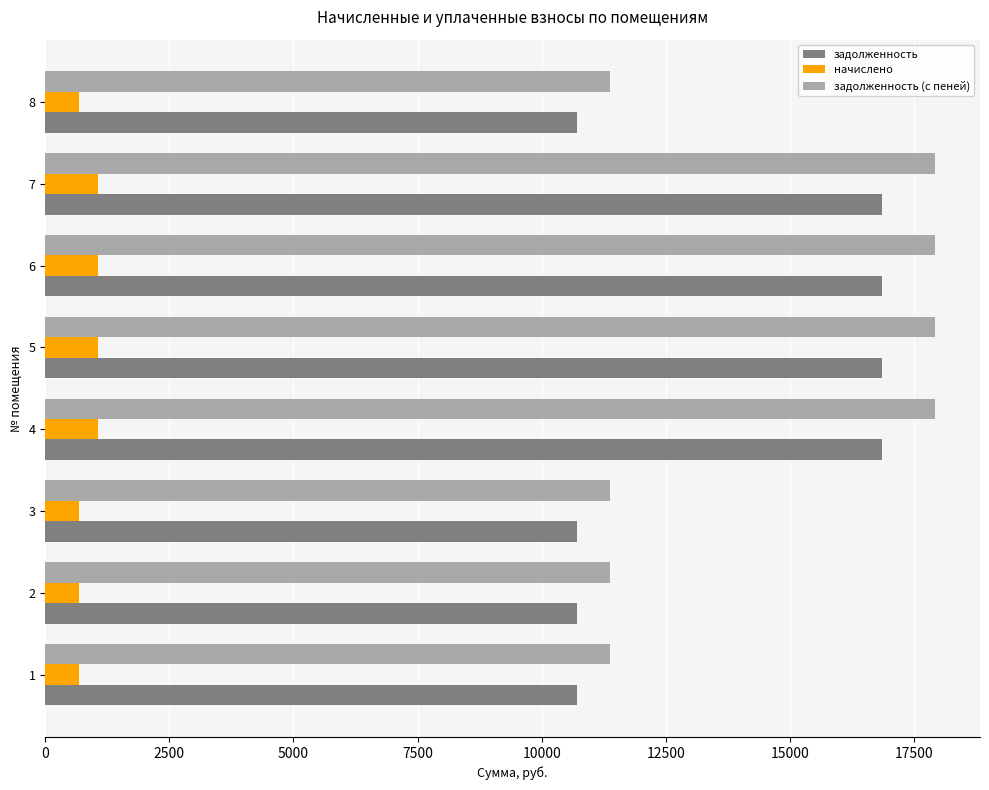

Rank the series at 5 from highest to lowest value.

задолженность (с пеней), задолженность, начислено